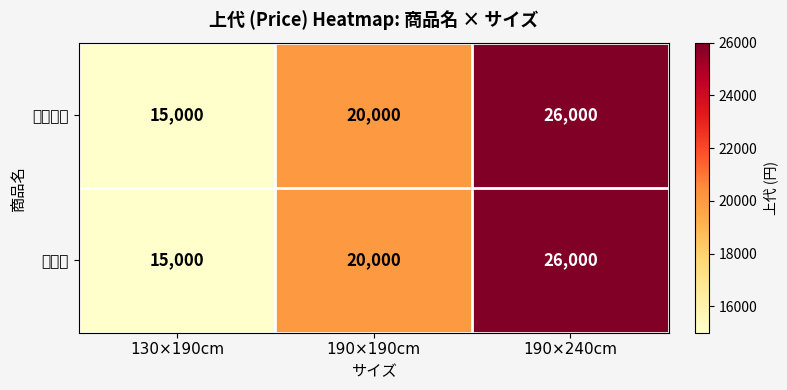

What is the maximum value shown in the chart?

26000